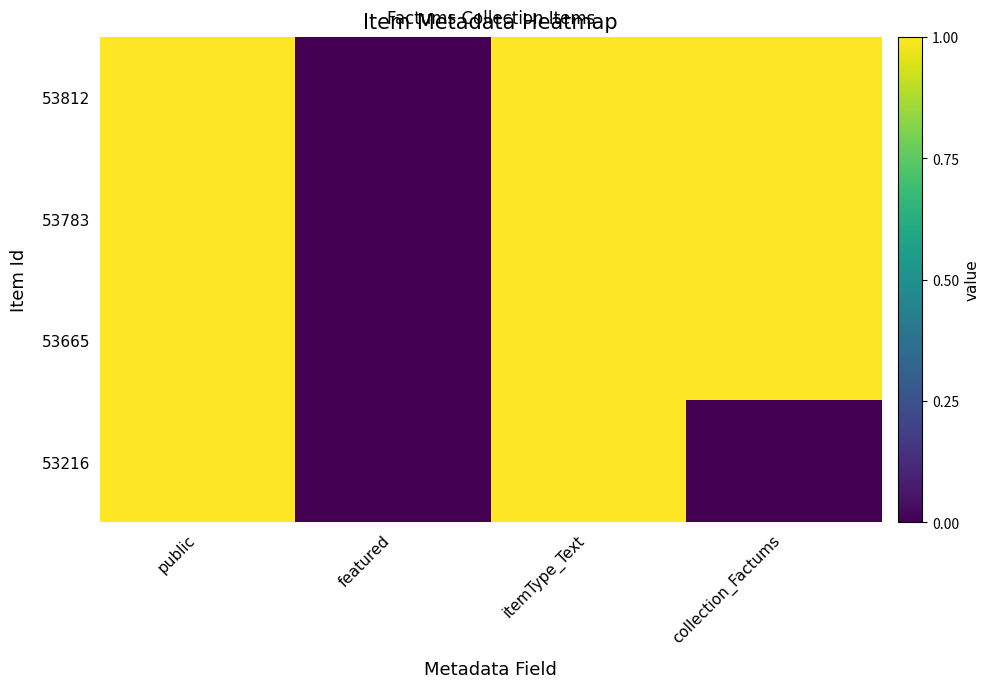

Reading left to right, transcribe all the data shown in this chart.

53812: public=1	featured=0	itemType_Text=1	collection_Factums=1
53783: public=1	featured=0	itemType_Text=1	collection_Factums=1
53665: public=1	featured=0	itemType_Text=1	collection_Factums=1
53216: public=1	featured=0	itemType_Text=1	collection_Factums=0